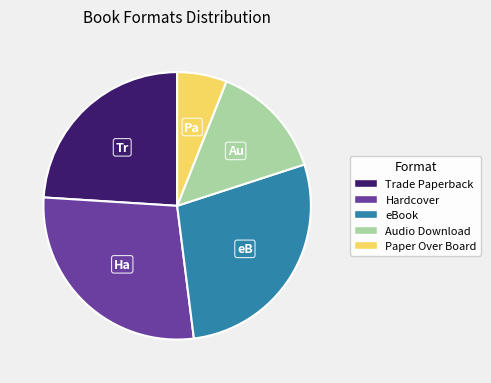

Is it true that Trade Paperback is 16% of the pie?

False